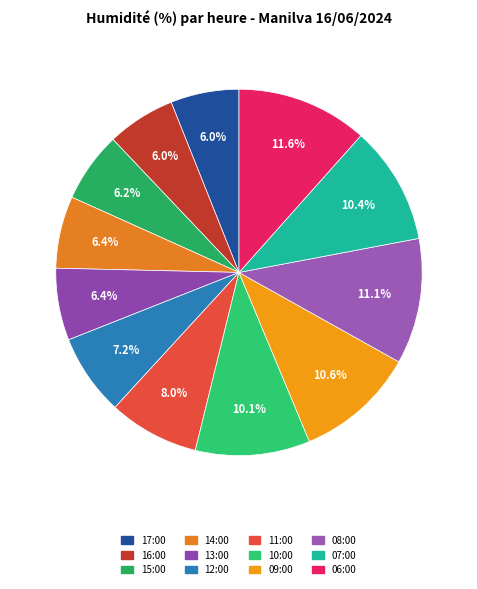

To the nearest percent, what is the average slice percentage?

8%